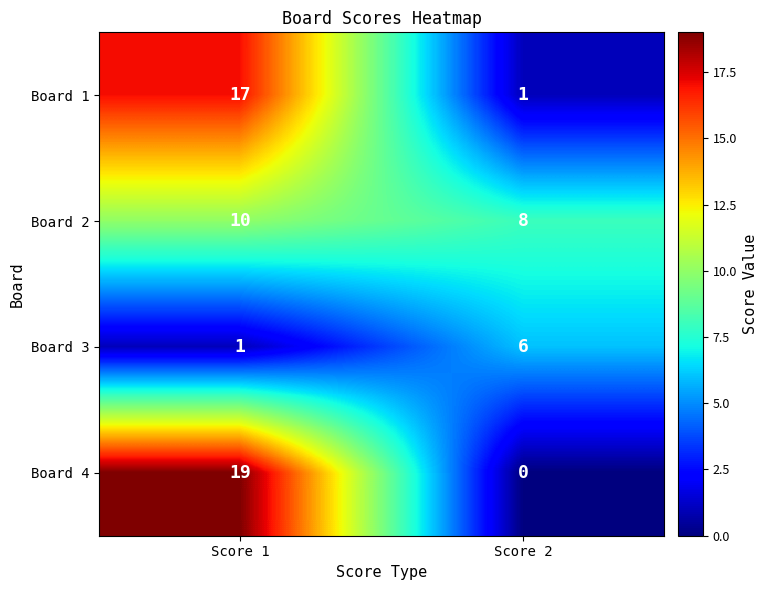

Read the Board 2 value at Score 2.

8